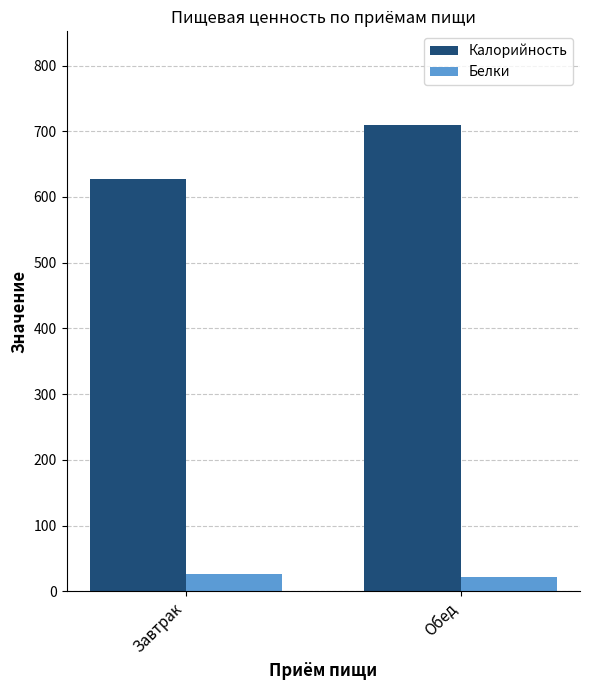

What is the difference between the Калорийность values at Завтрак and Обед?

82